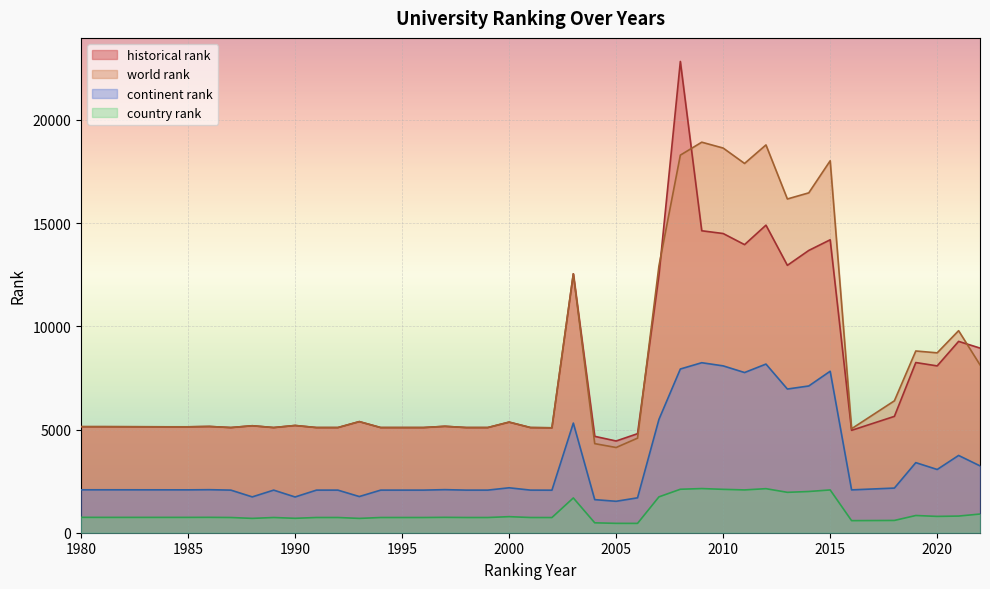

How many lines are shown in the chart?

4